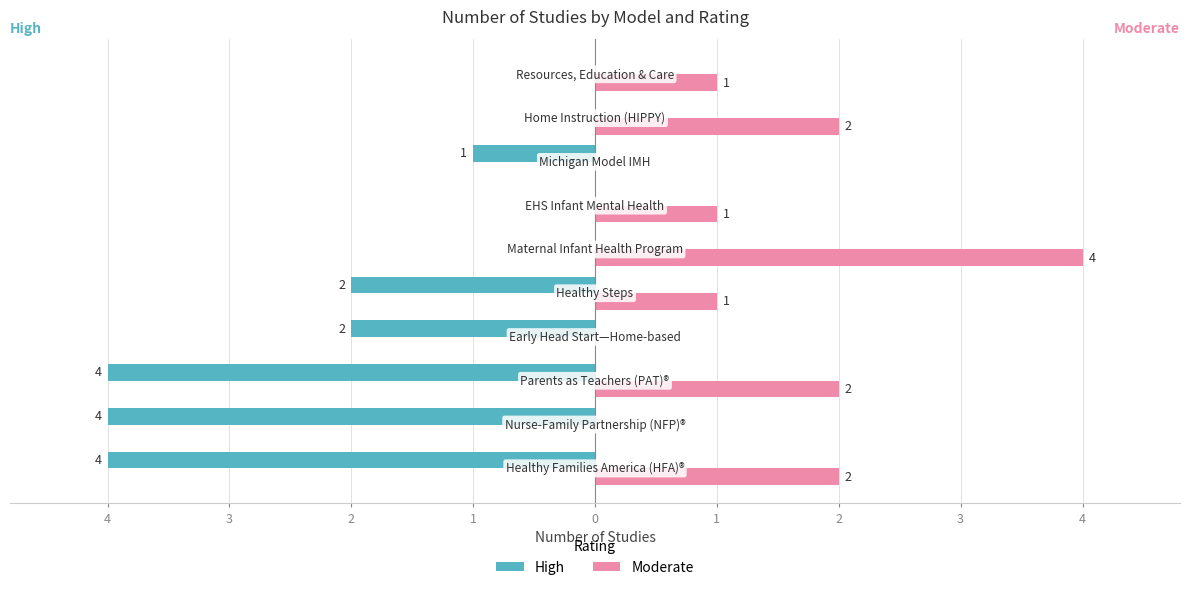

What are all the series names shown in the legend?

High, Moderate